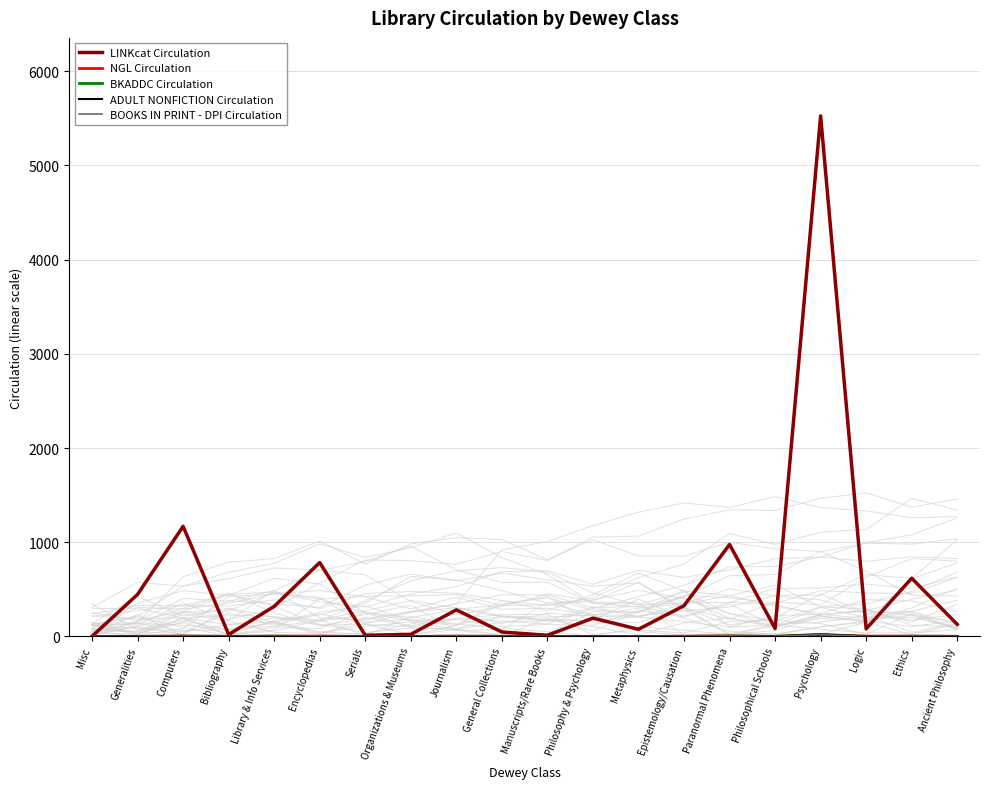

What are all the series names shown in the legend?

LINKcat Circulation, NGL Circulation, BKADDC Circulation, ADULT NONFICTION Circulation, BOOKS IN PRINT - DPI Circulation